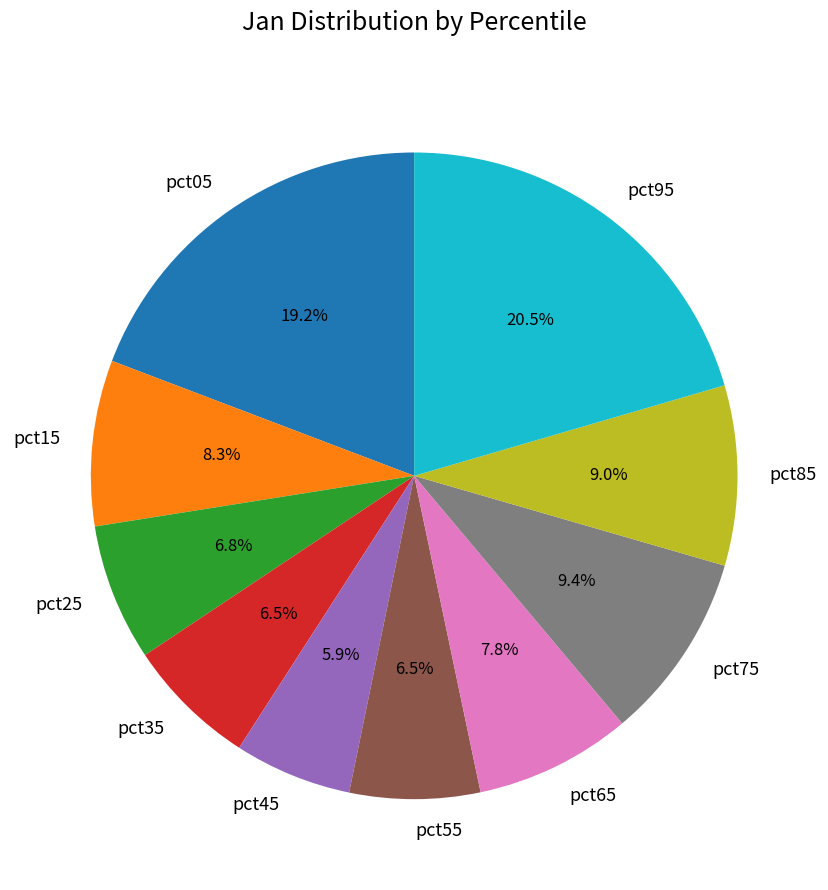

True or false: pct15 accounts for 8% of the total.

True